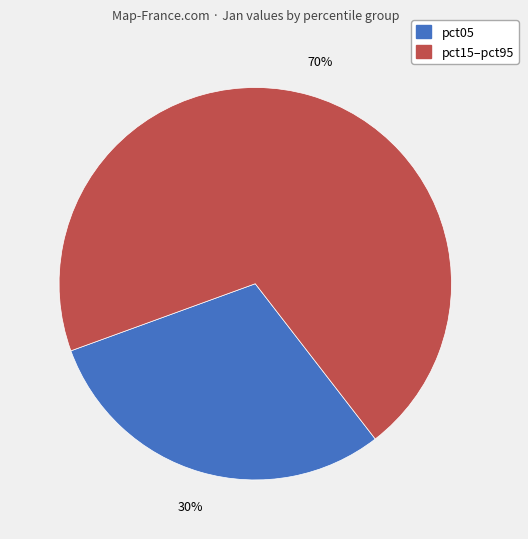

Does any single category account for the majority?

Yes